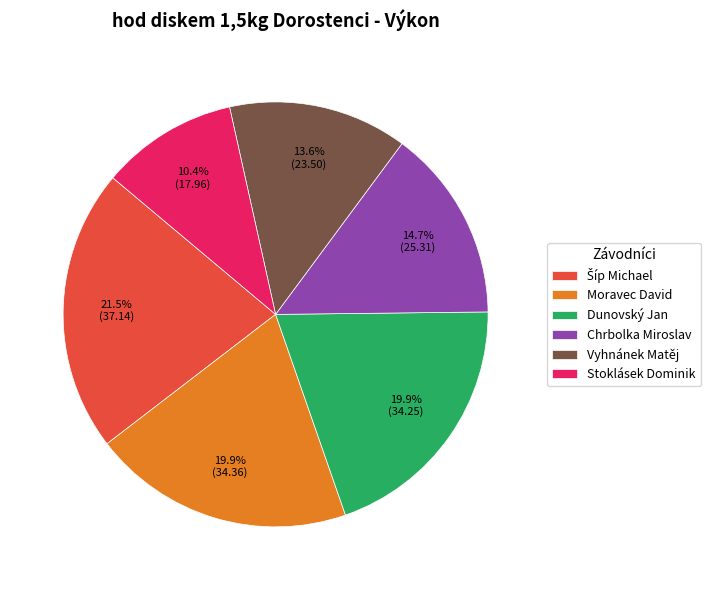

How many segments does this pie chart have?

6